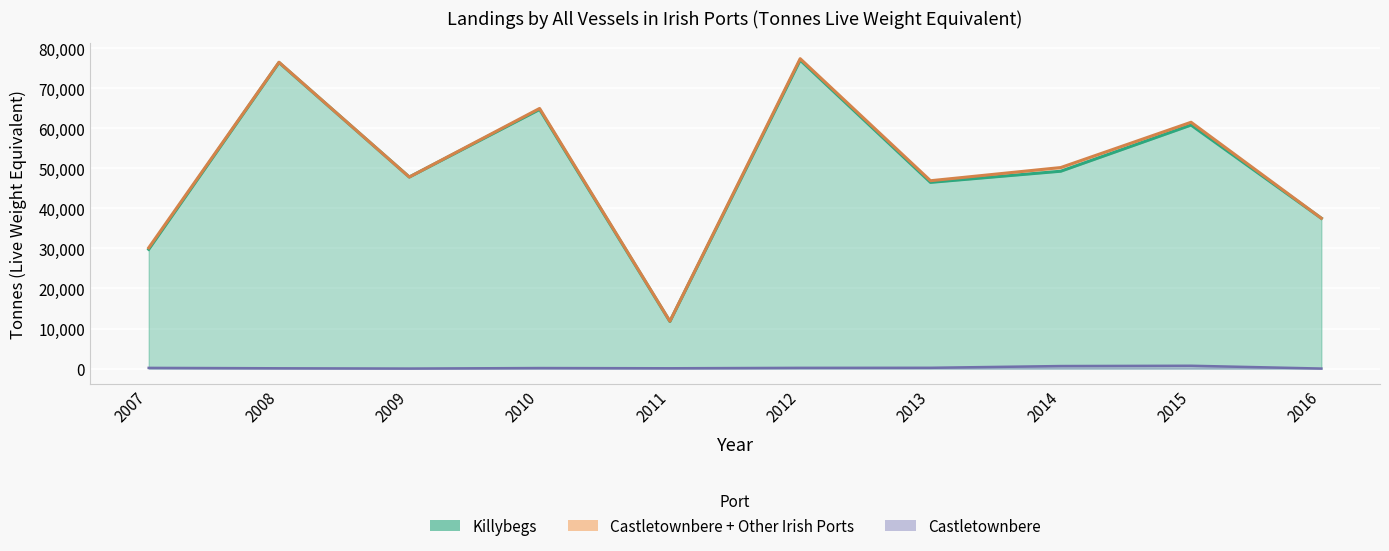

In Total, how many points are higher than both neighbors (excluding endpoints)?

4